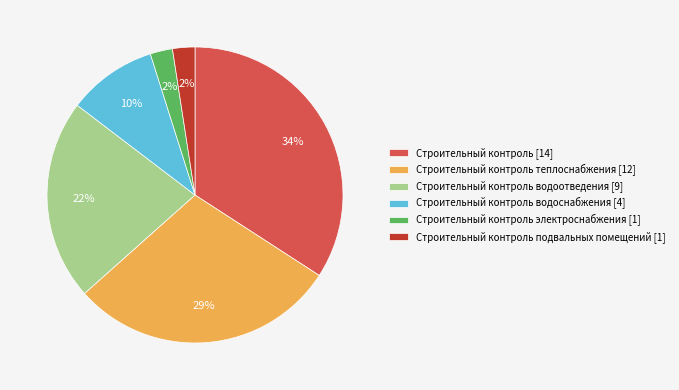

To the nearest percent, what is the difference between the Строительный контроль [14] and Строительный контроль электроснабжения [1] slice percentages?

32%